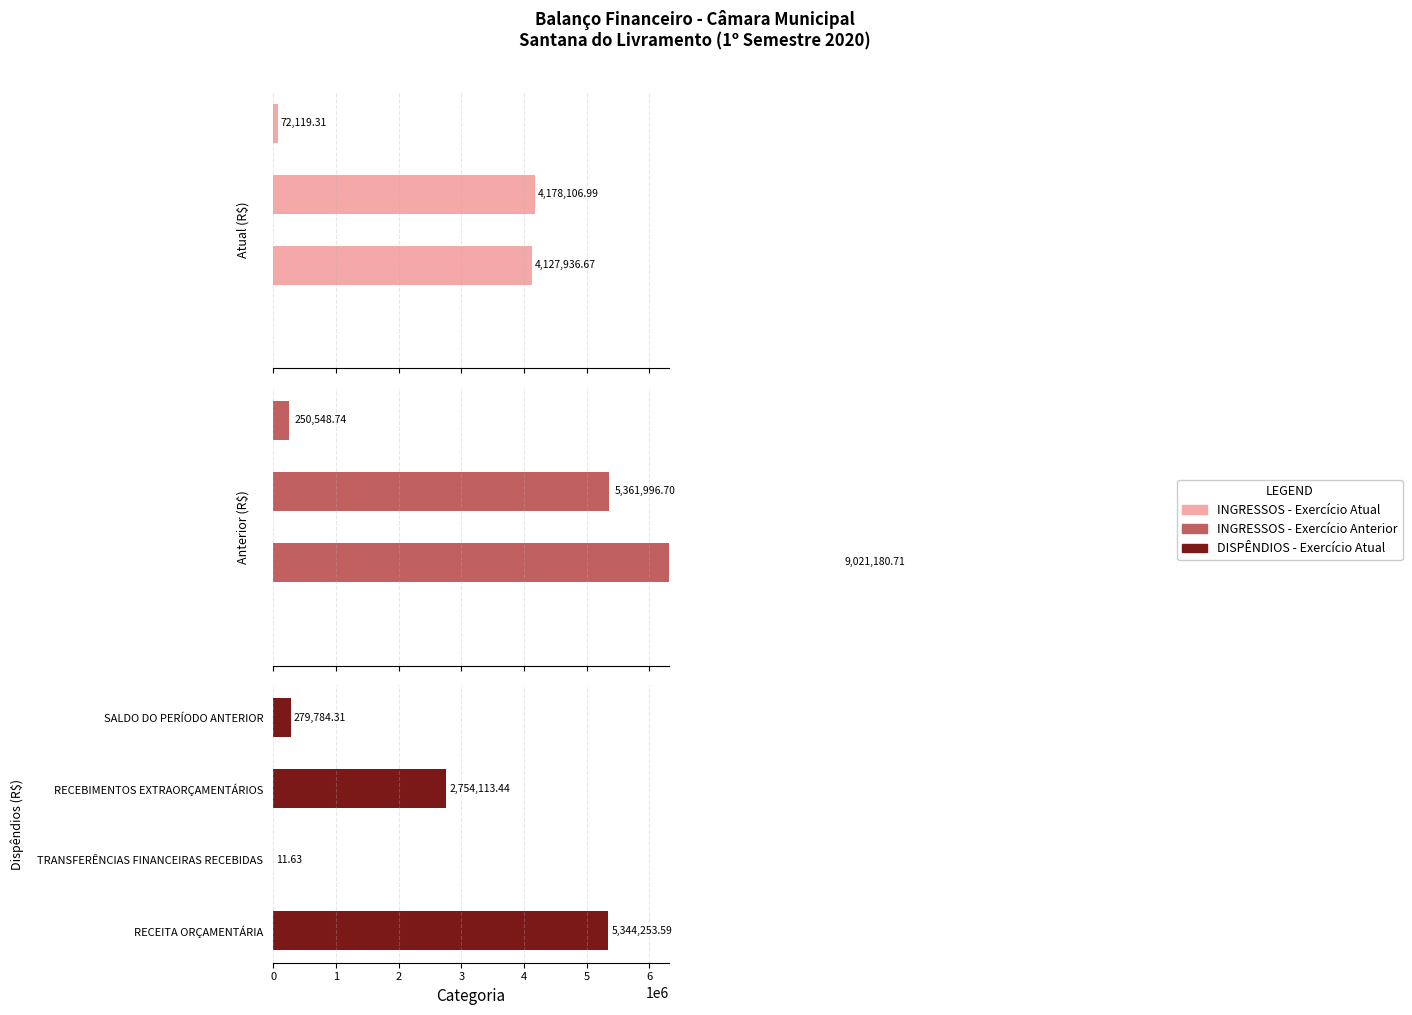

What is the difference between the maximum and minimum values in the INGRESSOS - Exercício Atual series?

4178107.0